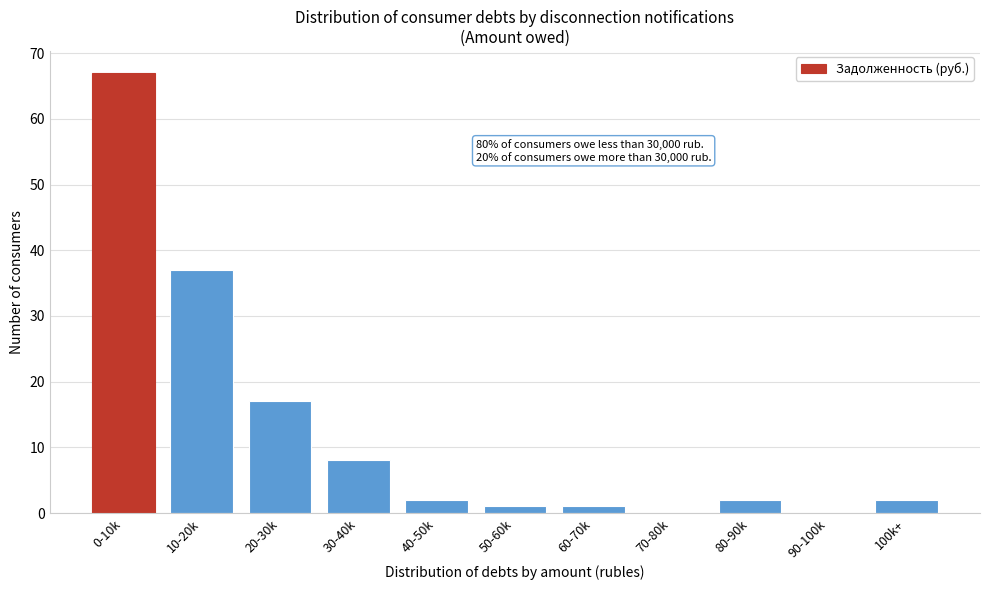

Reading left to right, list all the values displayed in this chart.

0-10k=67	10-20k=37	20-30k=17	30-40k=8	40-50k=2	50-60k=1	60-70k=1	70-80k=0	80-90k=2	90-100k=0	100k+=2